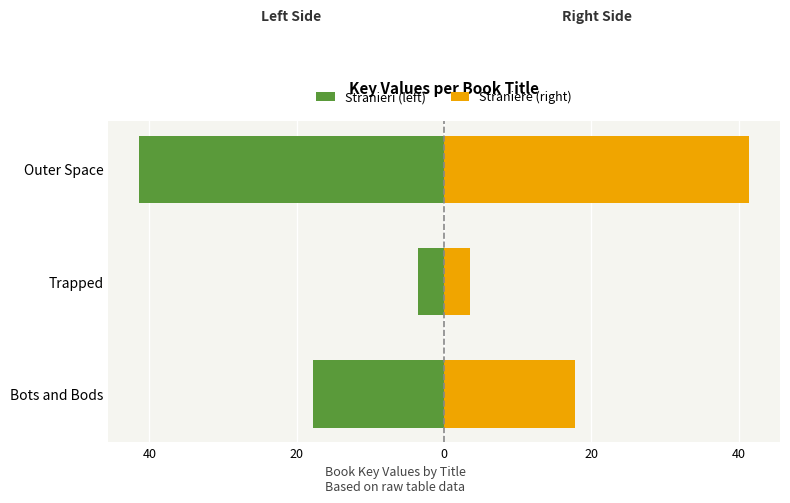

Count the number of categories in the chart.

3